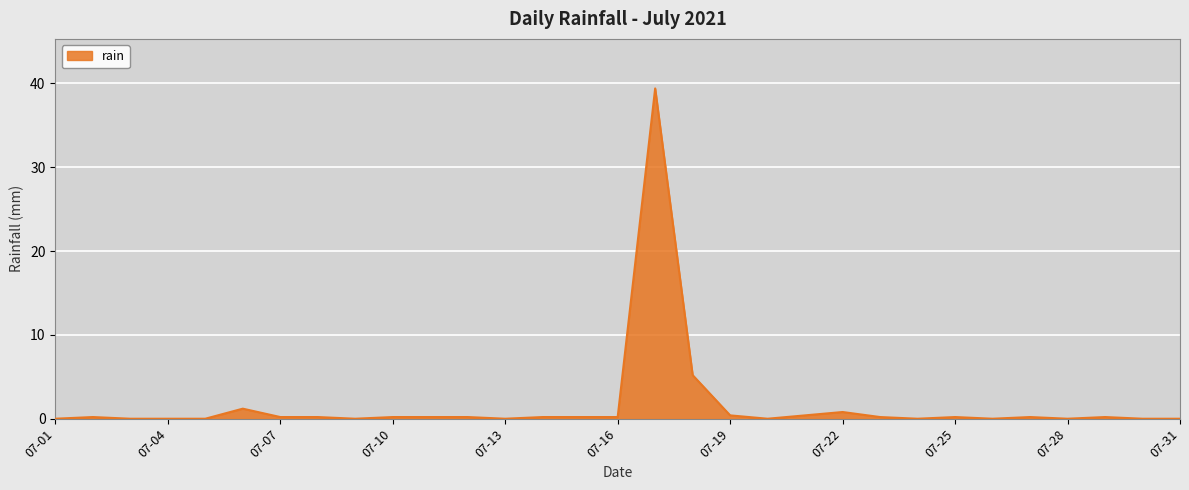

What is the greatest value displayed?

39.4